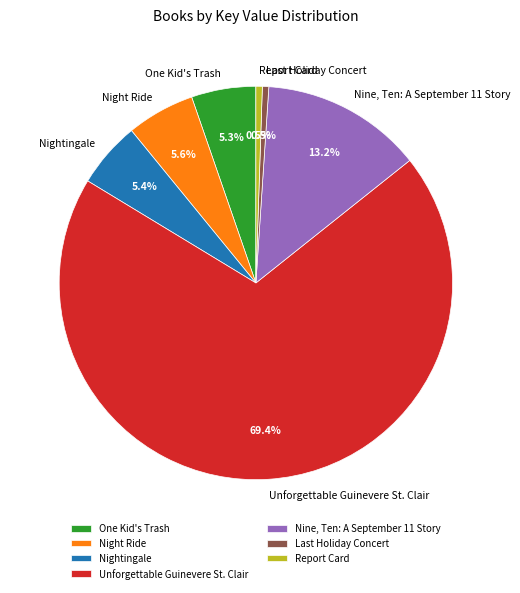

Is it true that Nightingale is 1% of the pie?

False